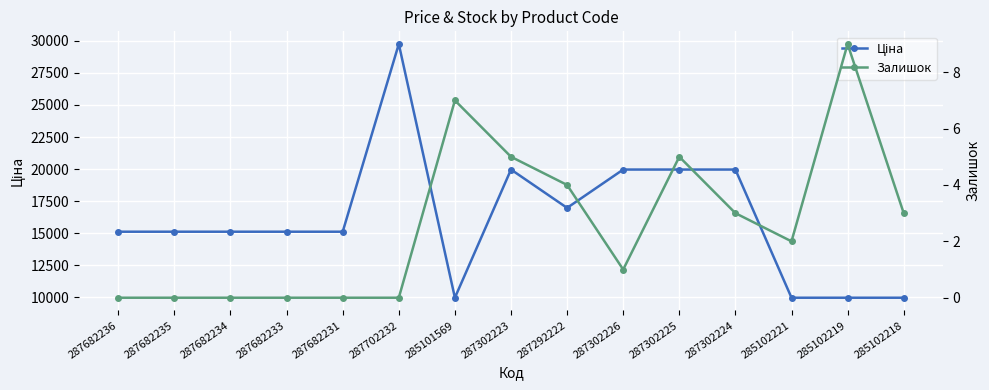

Is the value of Ціна at 287702232 greater than the value of Залишок at 287702232?

Yes